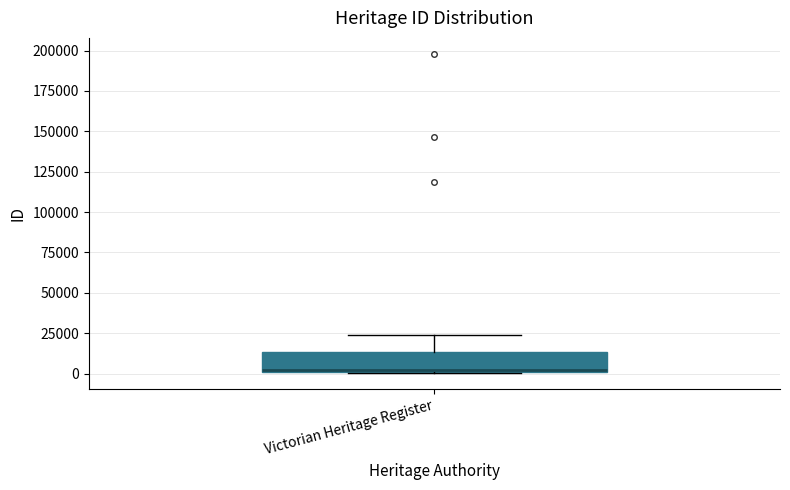

Transcribe this box plot: give where the median line is, the range the box spans, and where the two whiskers end, as read against the y-axis. The values are not printed on the chart, so give them approximately, as read against the axis.

median 0, box 0 to 15000, whiskers 0 to 25000